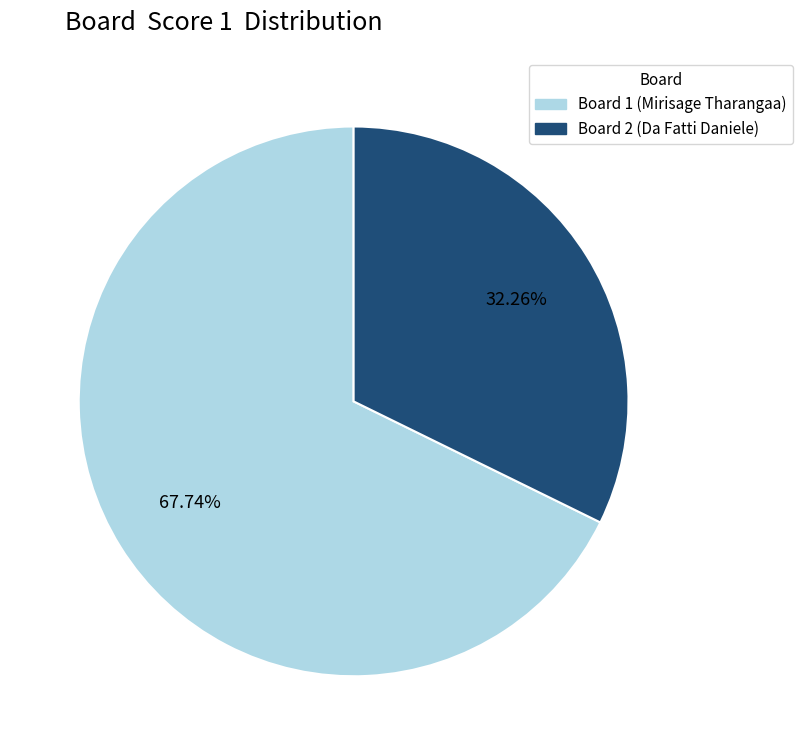

Rank the categories by value from highest to lowest.

Board 1 (Mirisage Tharangaa), Board 2 (Da Fatti Daniele)